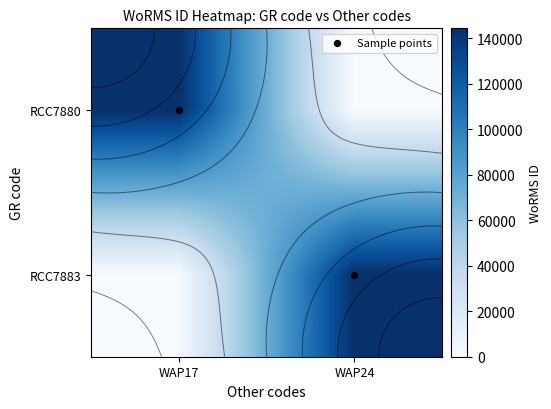

Rank the categories by Sample points value from lowest to highest.

WAP17, WAP24